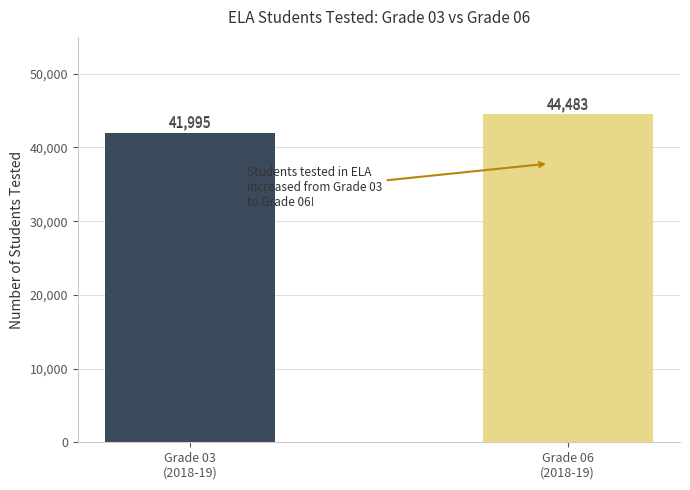

What is the minimum value shown in the chart?

41995